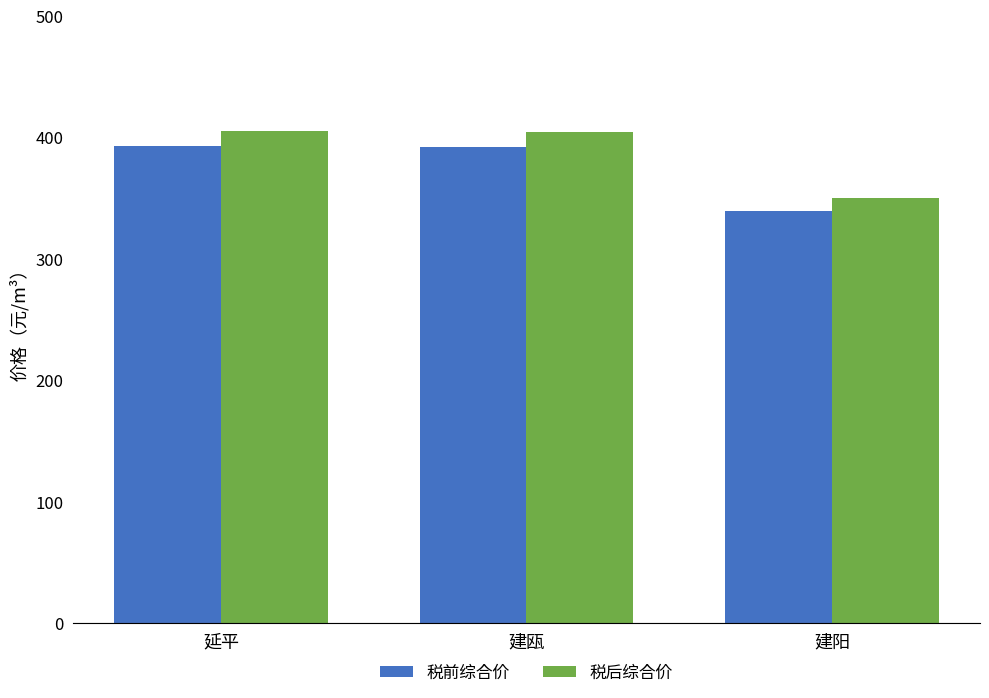

What is the sum of all 税前综合价 values?

1126.1